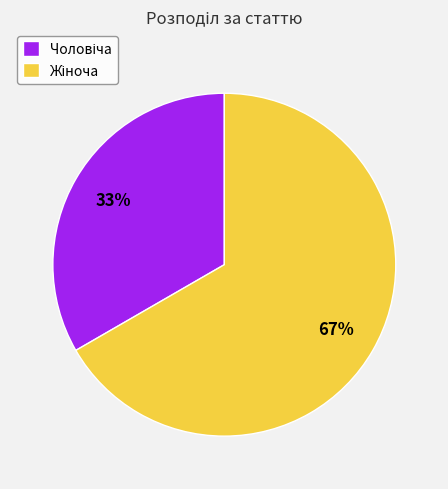

To the nearest percent, what is the average slice percentage?

50%